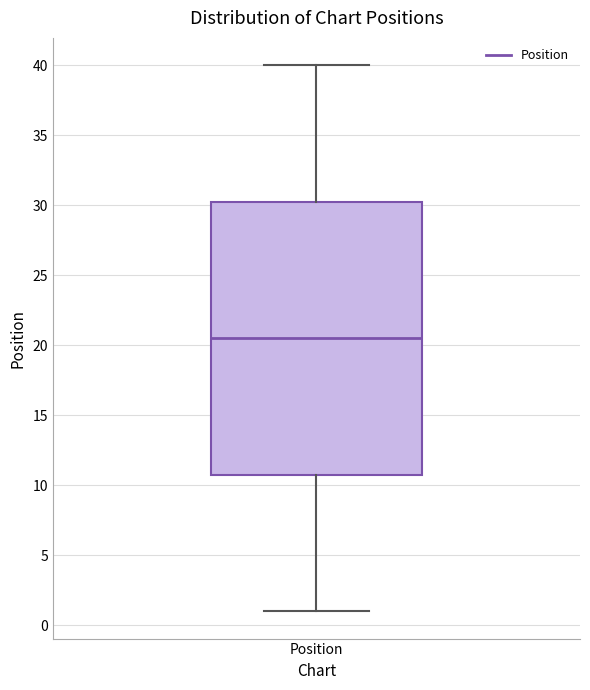

Where does the upper whisker of the box for Position end on the y-axis? The values are not printed on the chart, so give them approximately, as read against the axis.

40.0